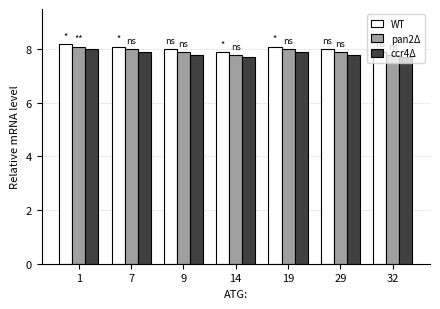

What is the average value of the WT series?

8.0